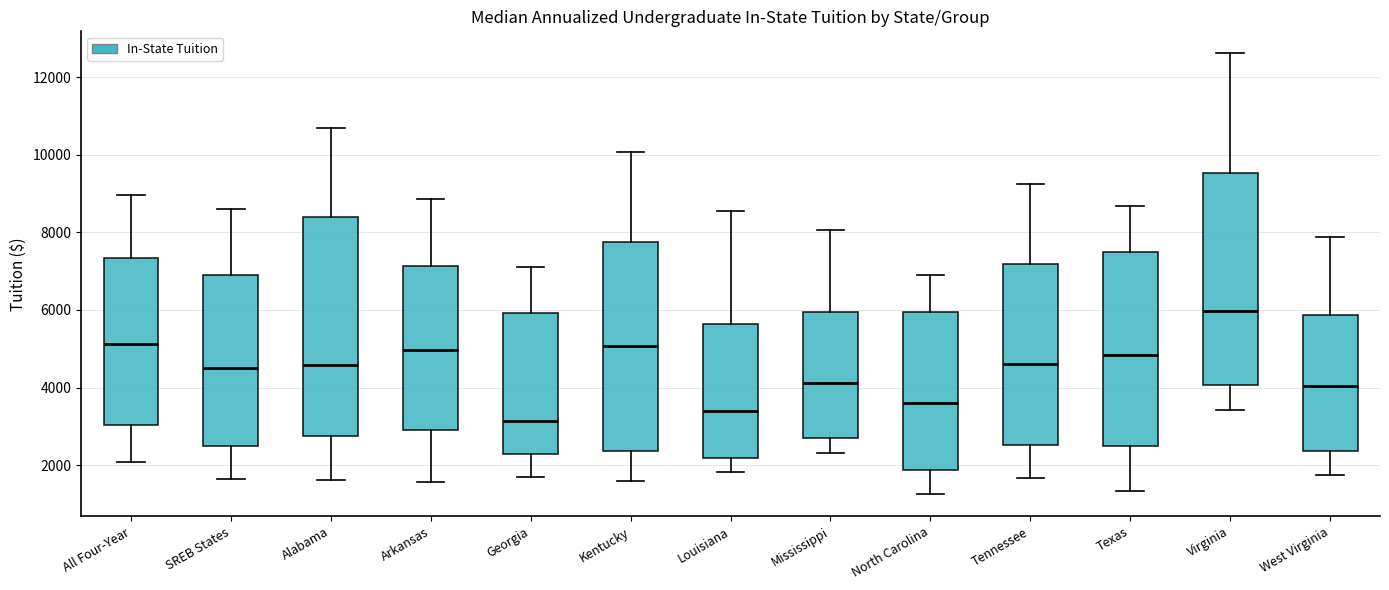

Where is the upper edge of the box for Arkansas on the y-axis? The values are not printed on the chart, so give them approximately, as read against the axis.

7200